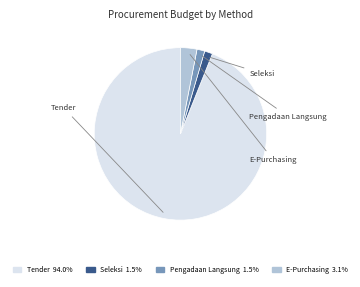

How many slices are in this pie chart?

4